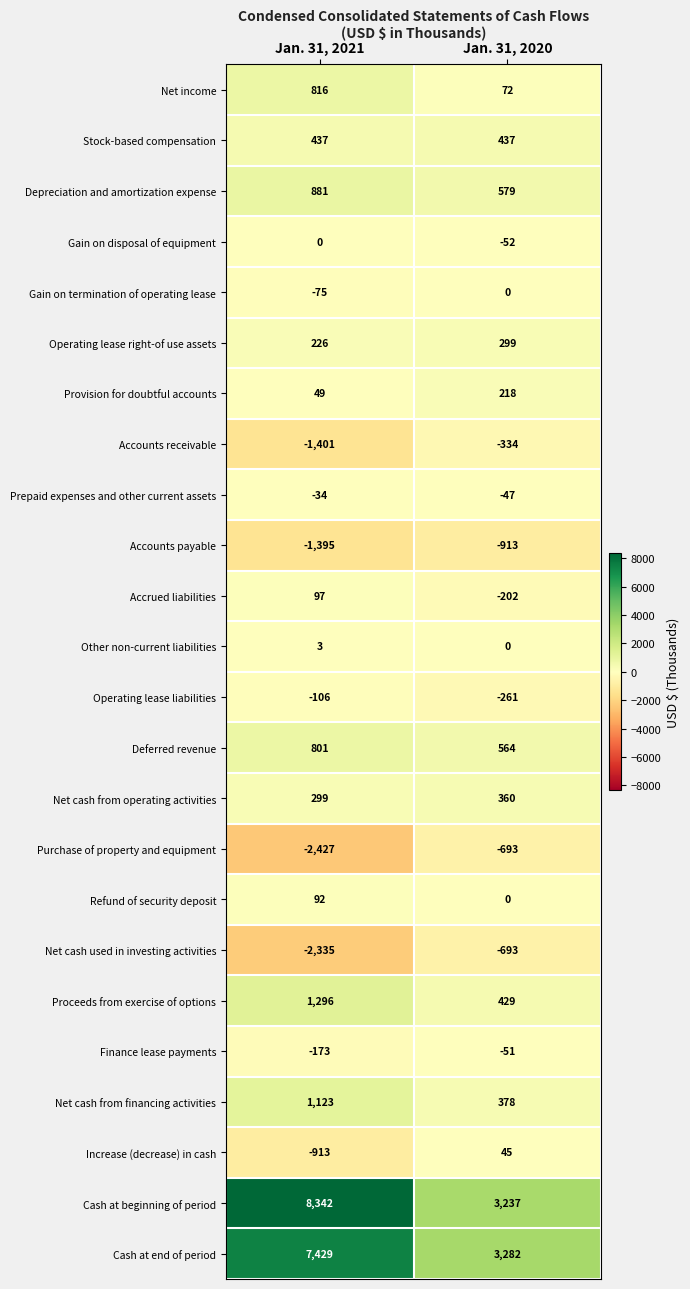

What is the total value across all series at Jan. 31, 2020?

6654